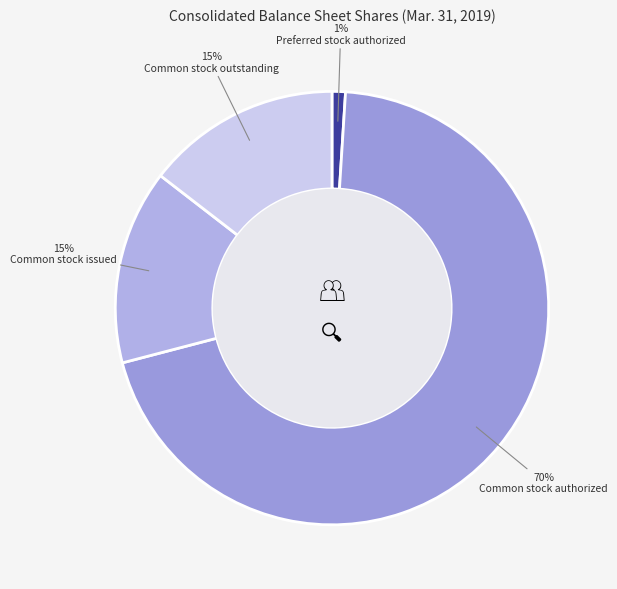

Do Common stock outstanding and Preferred stock authorized together represent more than half of the pie?

No